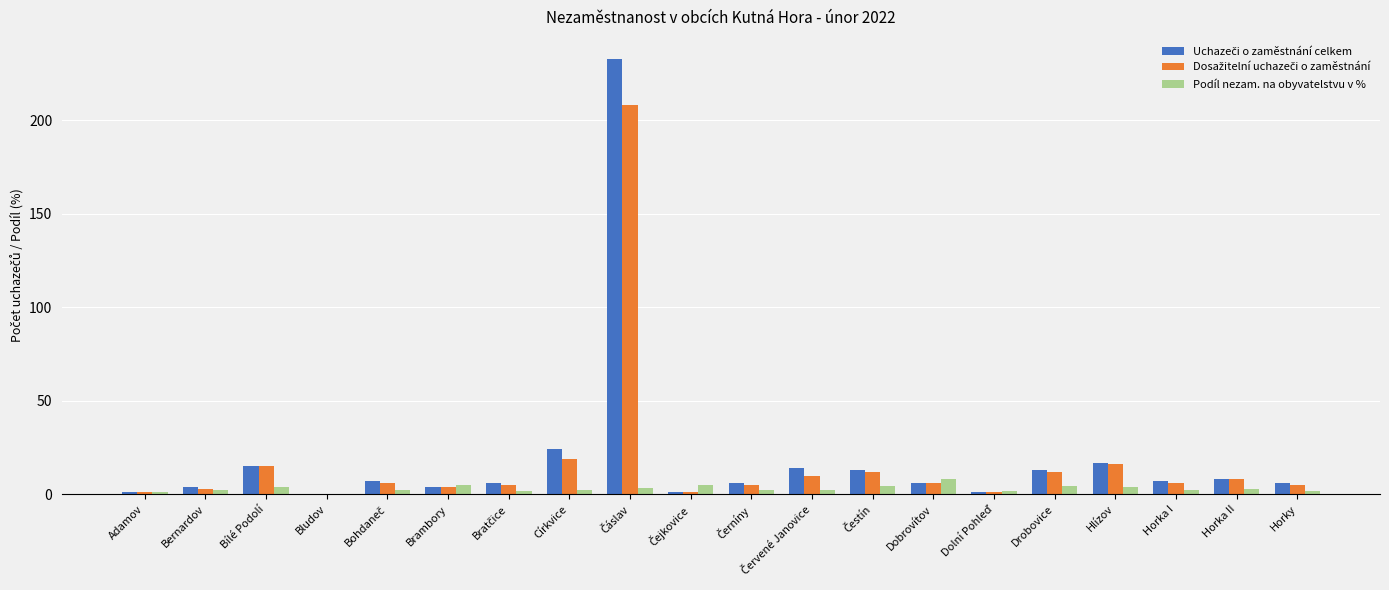

What is the greatest value displayed?

233.0